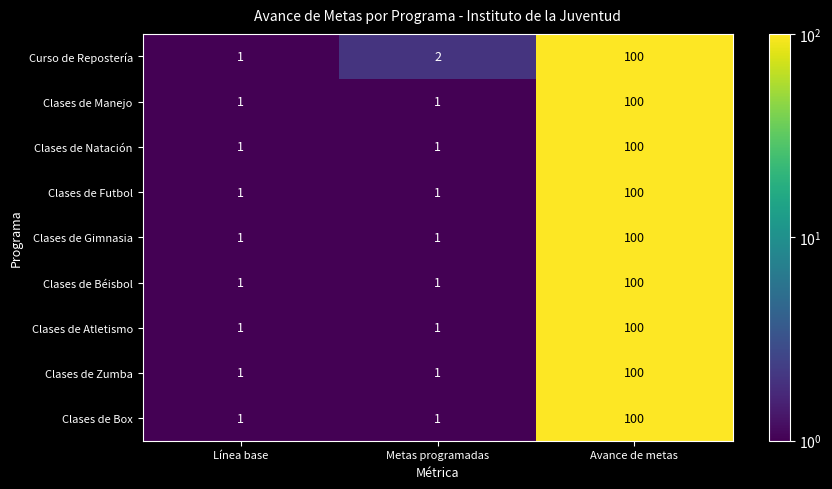

How many Clases de Gimnasia values are between 1 and 100?

3